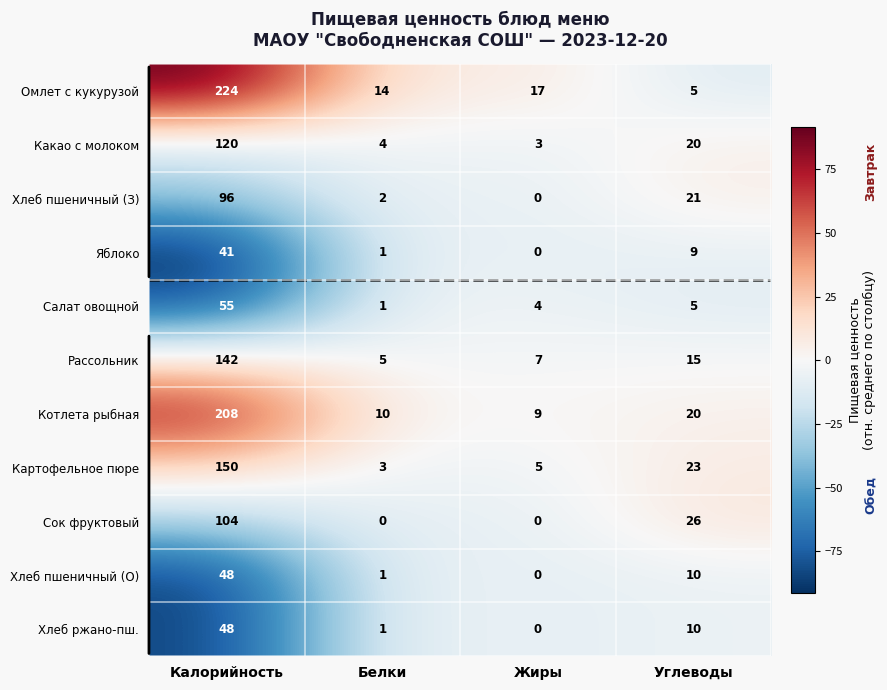

Read the Салат овощной value at Калорийность, to the nearest 10.

60